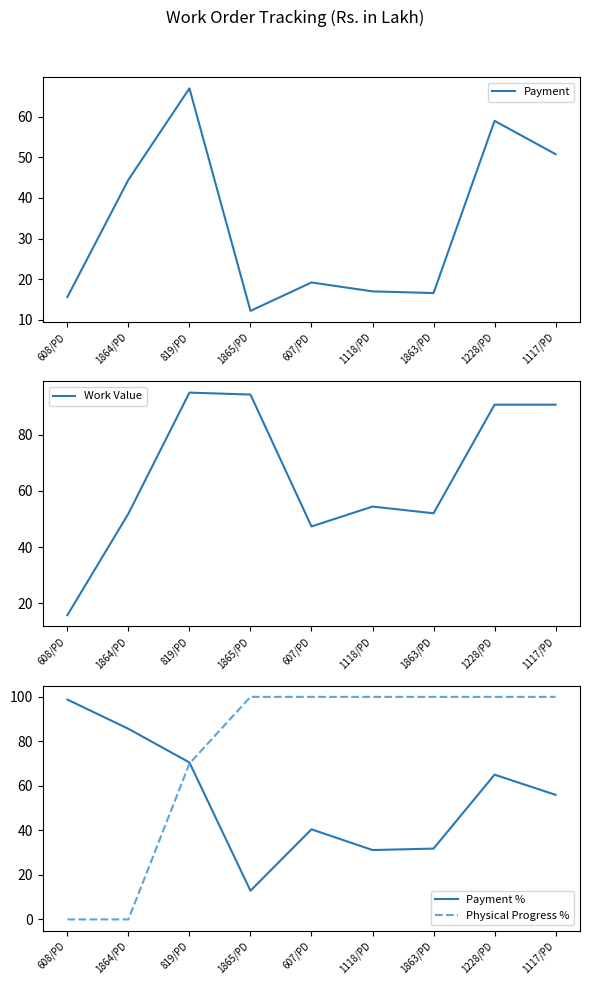

Reading left to right, extract all data points from this chart.

Payment: 15.6	44.5	67.0	12.2	19.2	17.0	16.6	59.0	50.8
Work Value: 15.8	51.9	95.0	94.3	47.4	54.4	52.0	90.7	90.7
Payment %: 98.8	85.7	70.5	12.9	40.5	31.2	31.8	65.0	56.0
Physical Progress %: 0.0	0.0	70.0	100.0	100.0	100.0	100.0	100.0	100.0